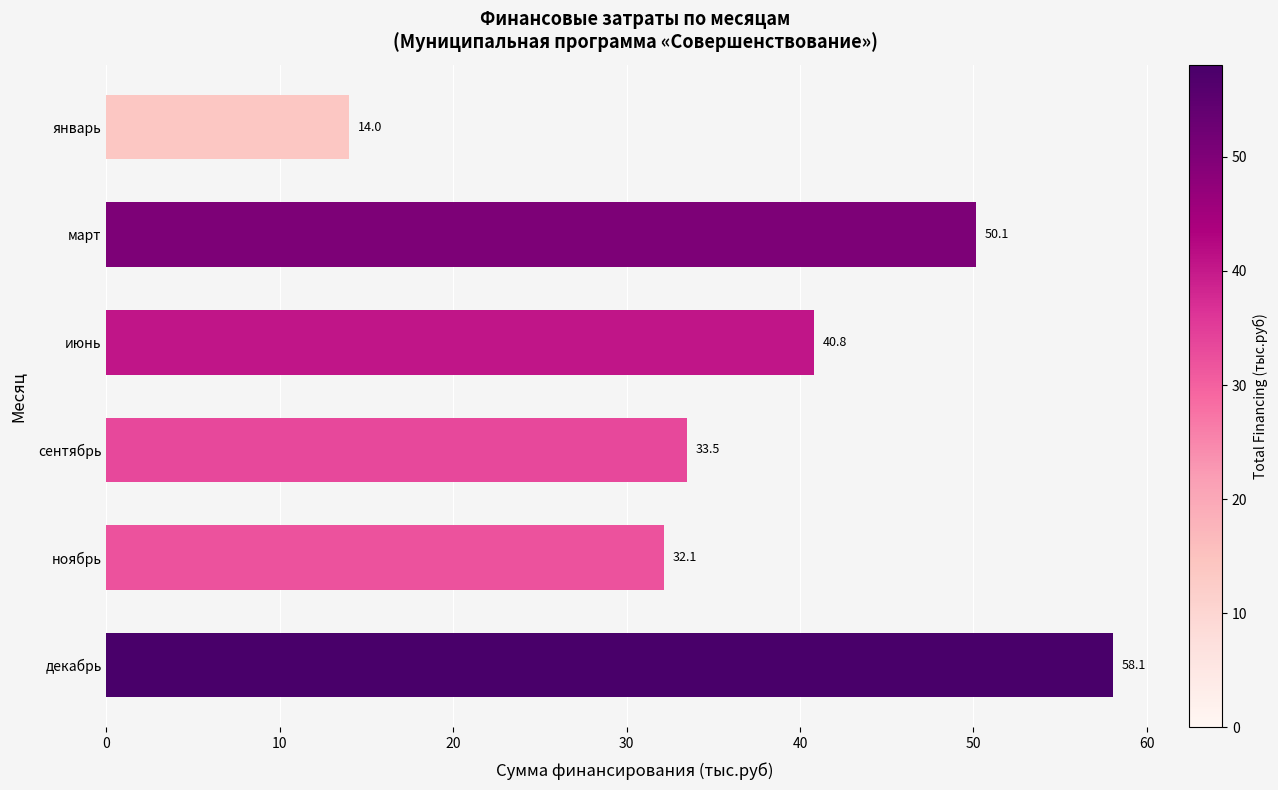

At which label is the value closest to 36?

сентябрь